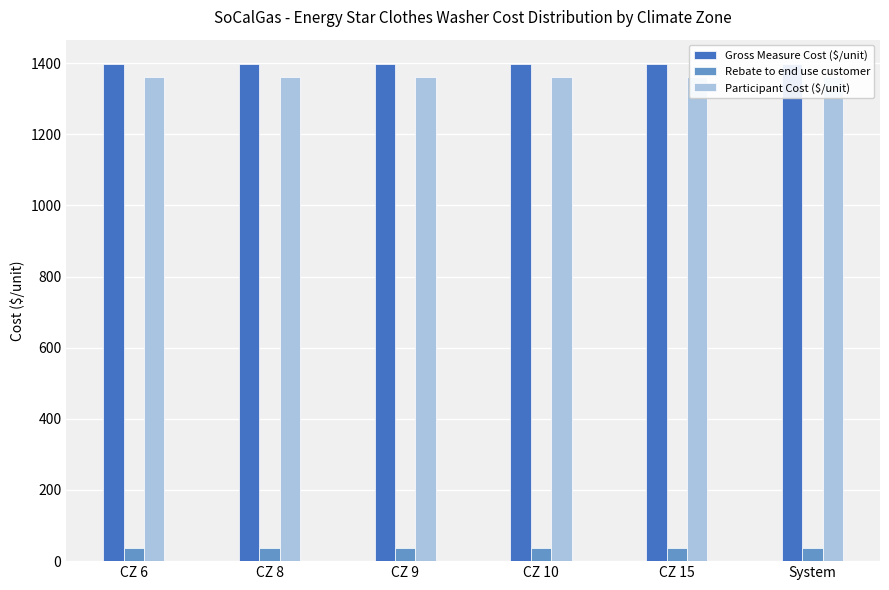

True or false: Gross Measure Cost ($/unit) has a value of 1396.2 at System.

True